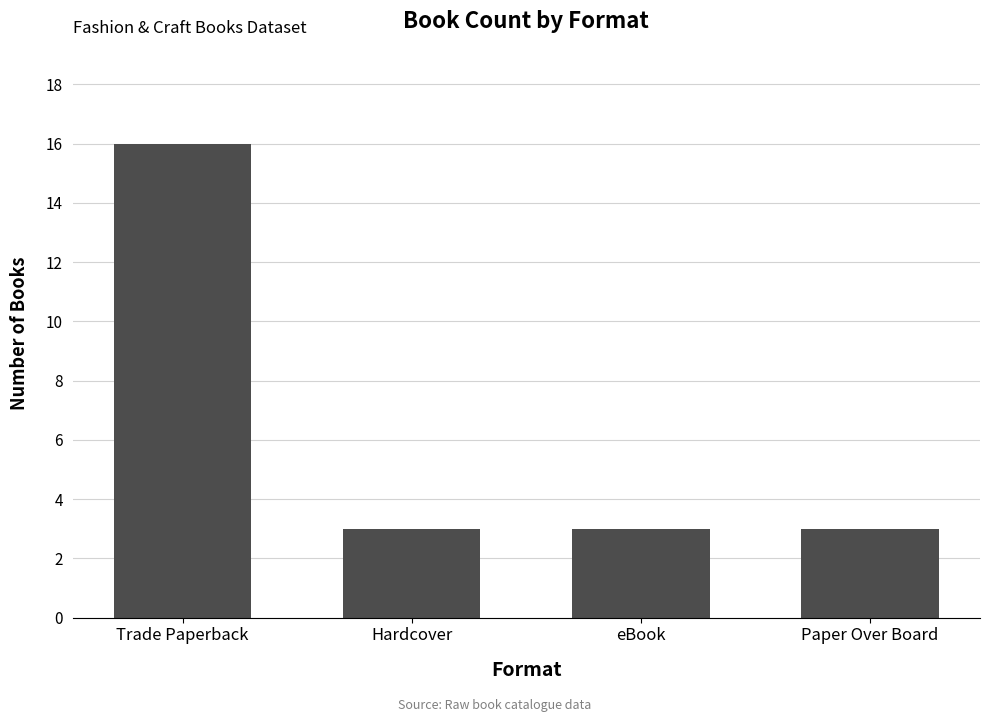

Count the number of categories in the chart.

4